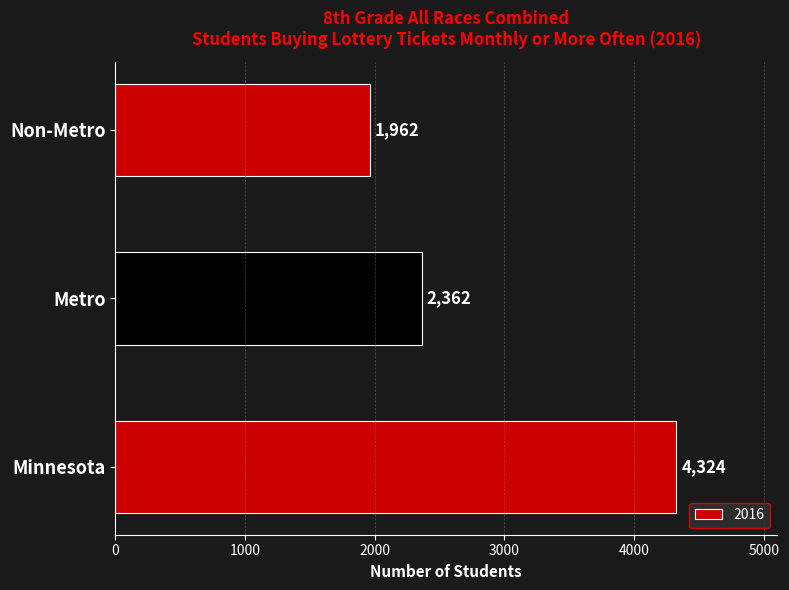

What is the change in value from Metro to Non-Metro?

-400